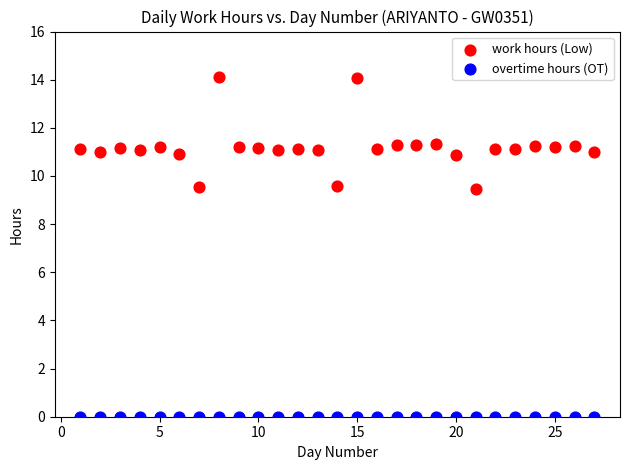

What are all the series names shown in the legend?

work hours (Low), overtime hours (OT)